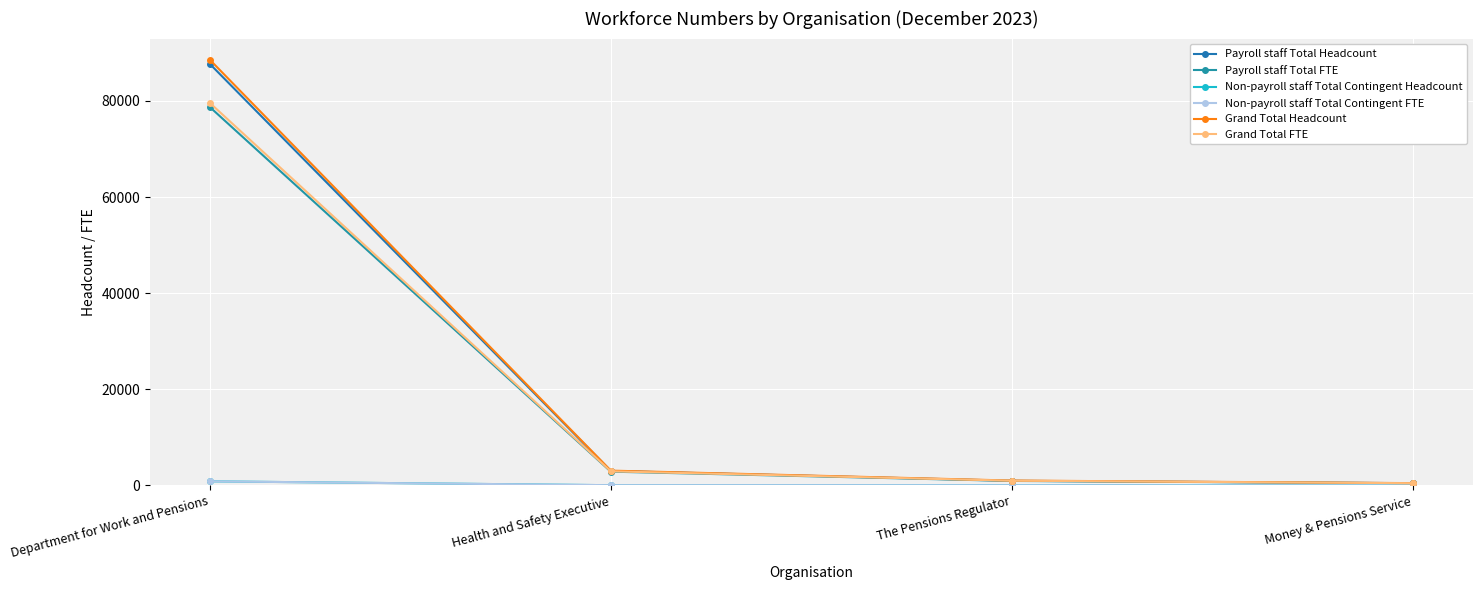

Rank the categories by Non-payroll staff Total Contingent FTE value from highest to lowest.

Department for Work and Pensions, Health and Safety Executive, The Pensions Regulator, Money & Pensions Service